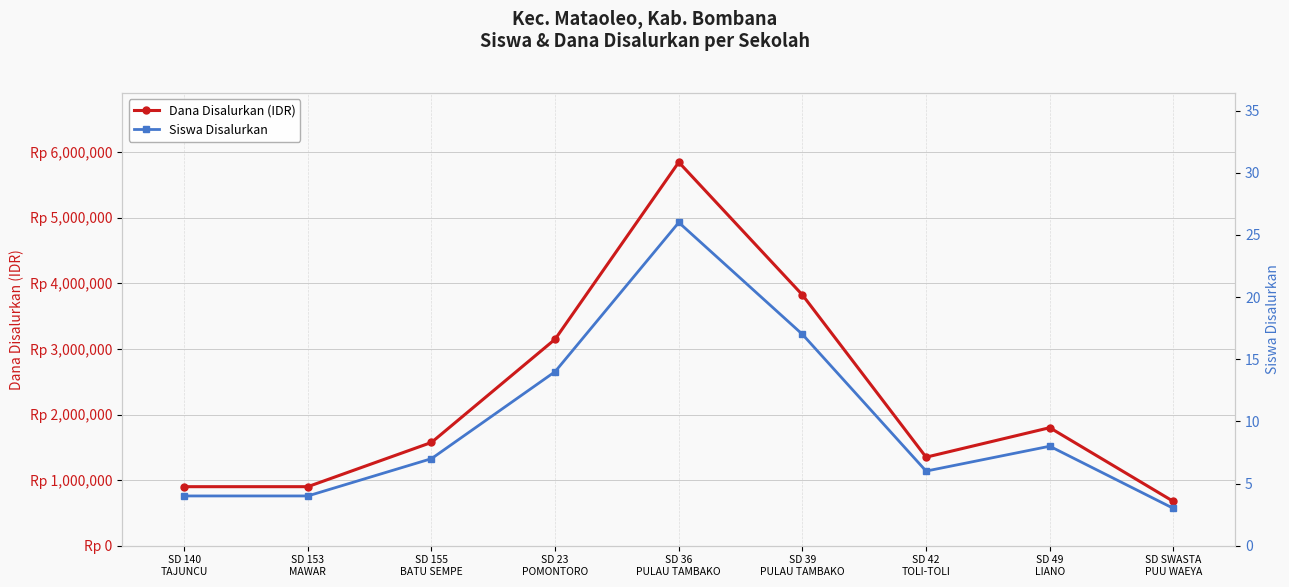

At which category does the chart reach its peak across all series?

SD 36
PULAU TAMBAKO